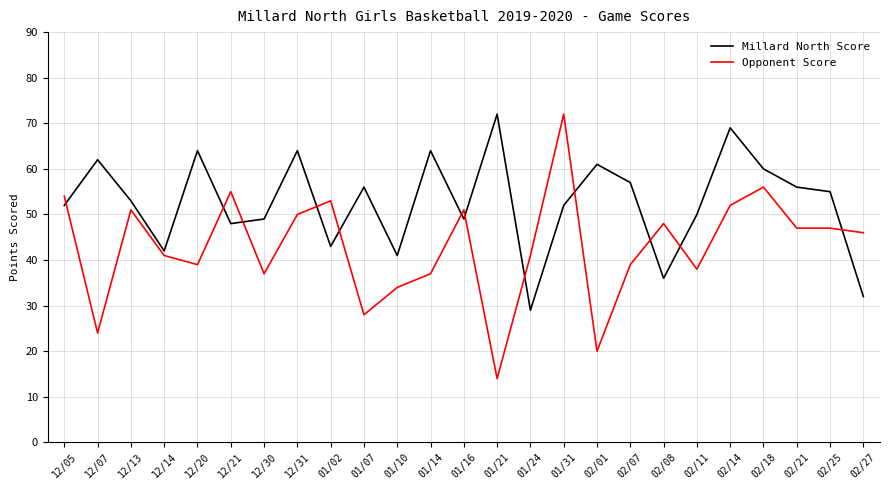

Where is the first local minimum for Opponent Score?

12/07